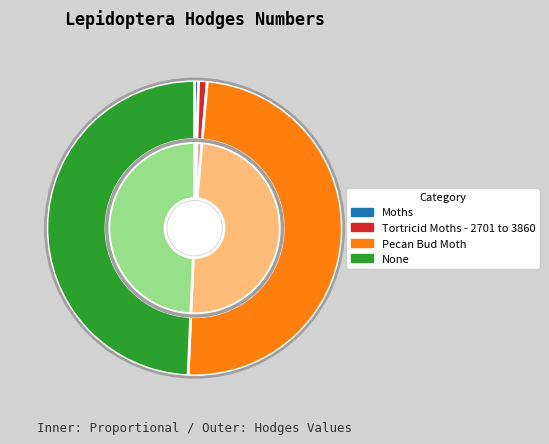

Which category has the smallest portion of the pie?

Moths